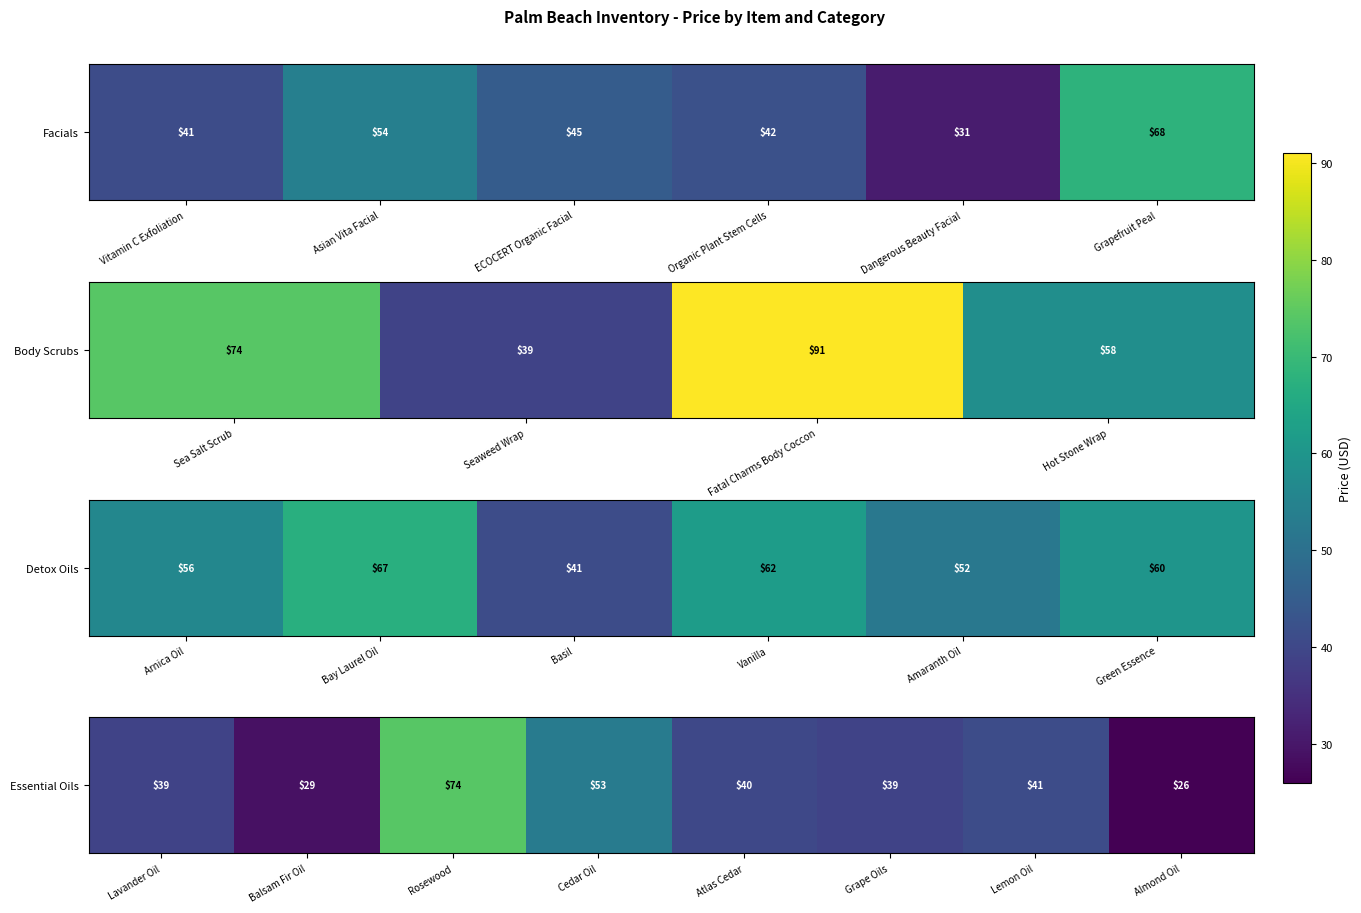

Is it true that the value at Rosewood is 41?

False